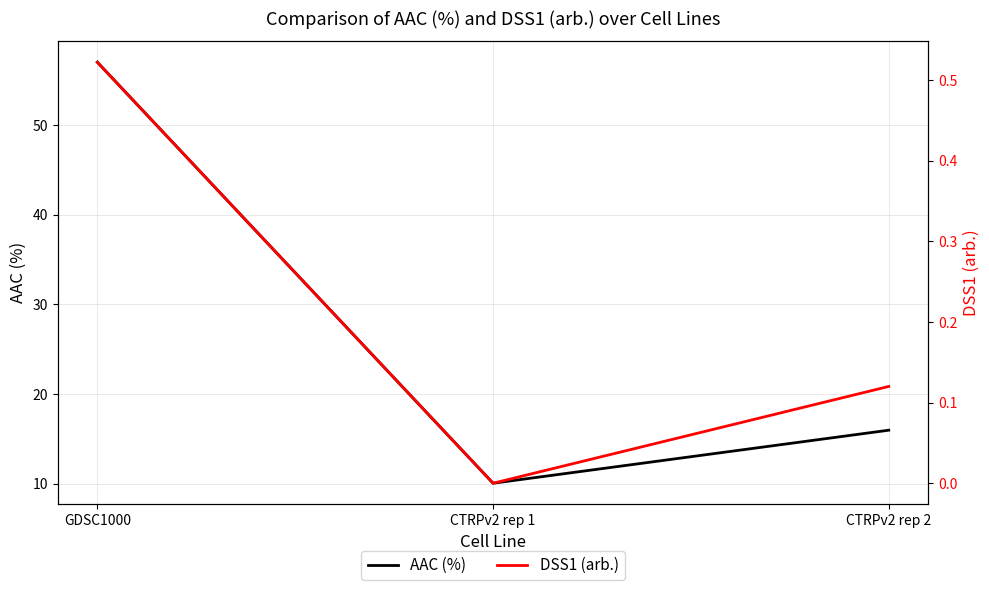

How many values in DSS1 (arb.) are above zero?

2